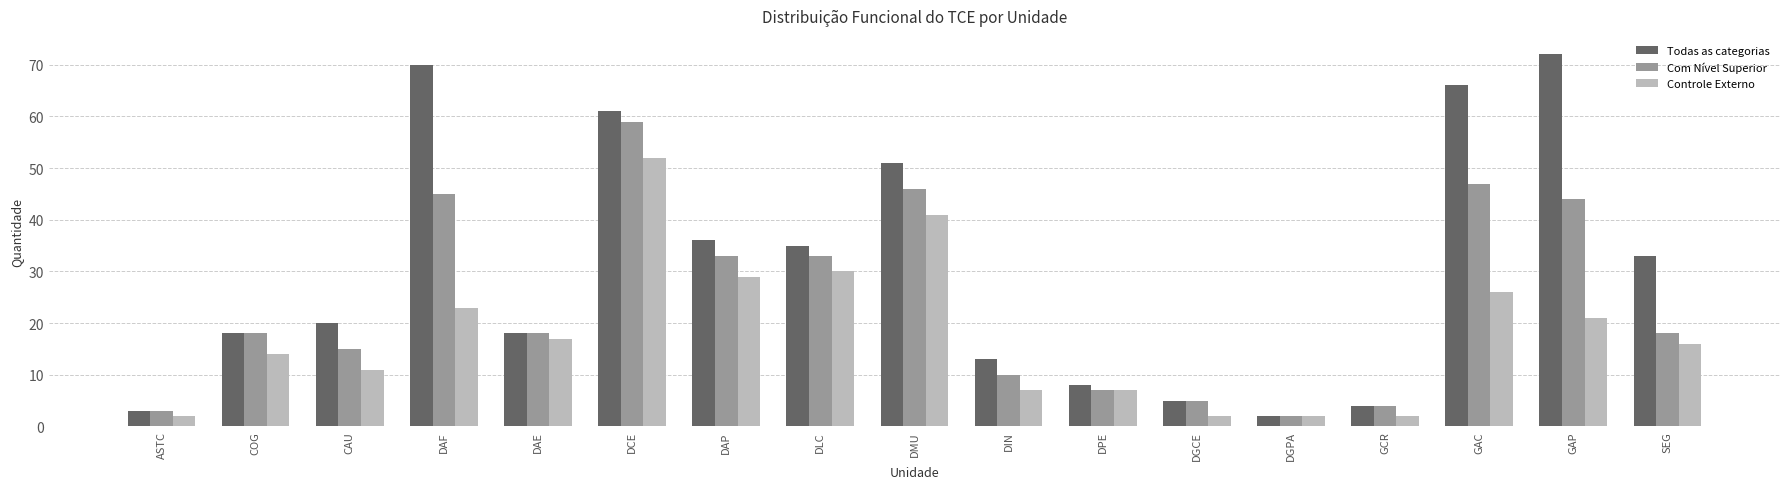

What is the smallest value displayed?

2